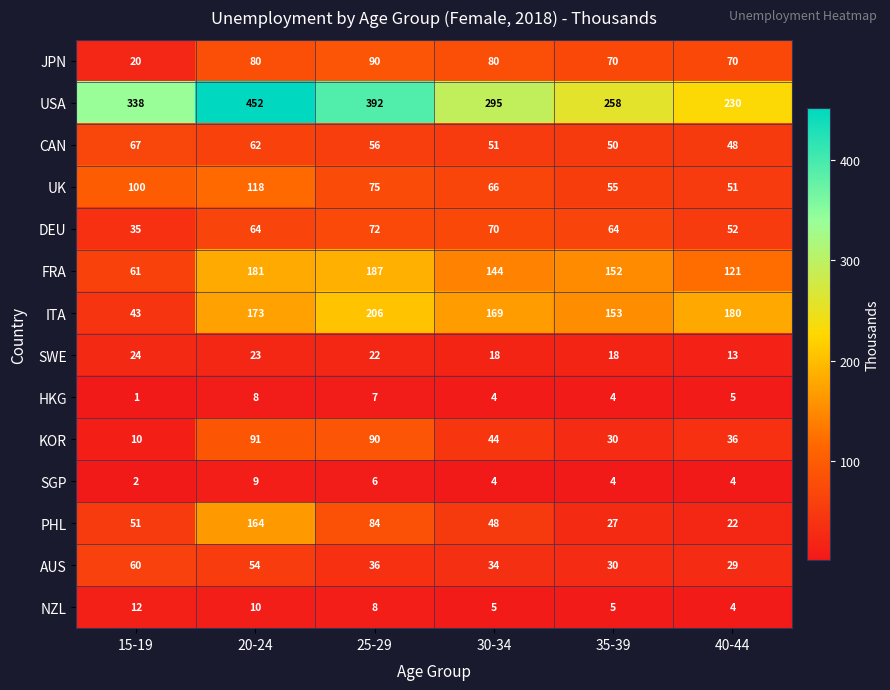

Which series has the largest total across all categories?

USA